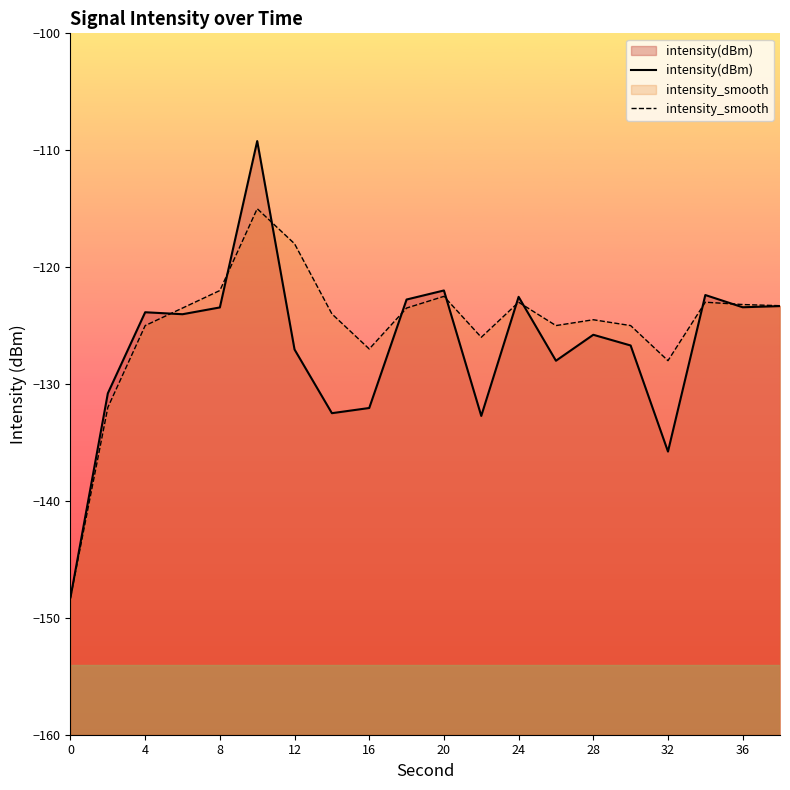

True or false: intensity(dBm) has more than 0 interior local peaks.

True